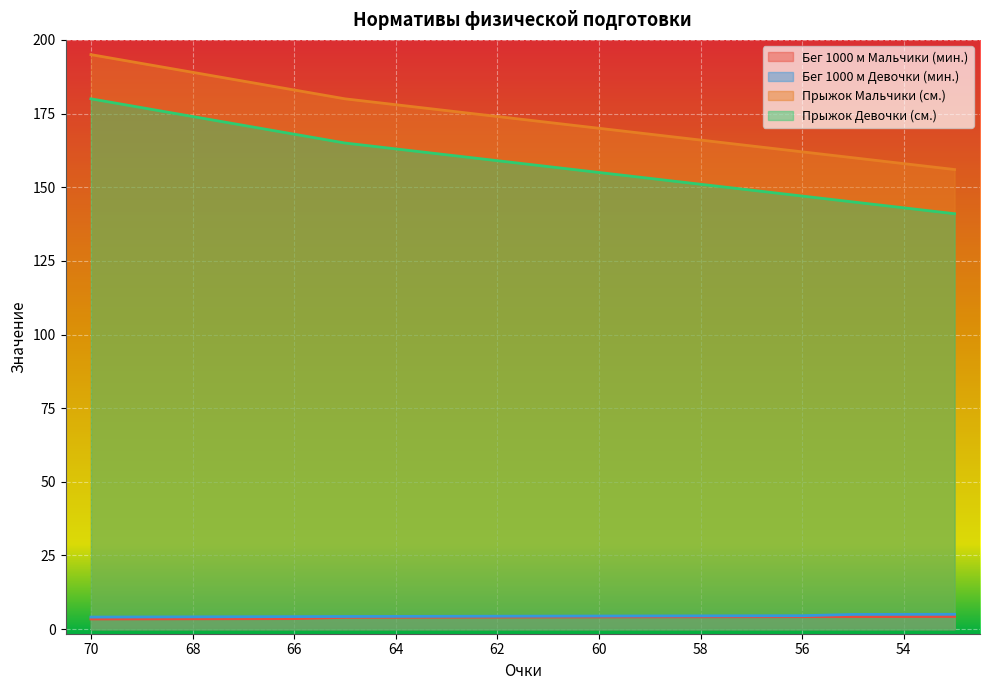

What is the approximate value of Прыжок Девочки (см.) at 56?

147.0